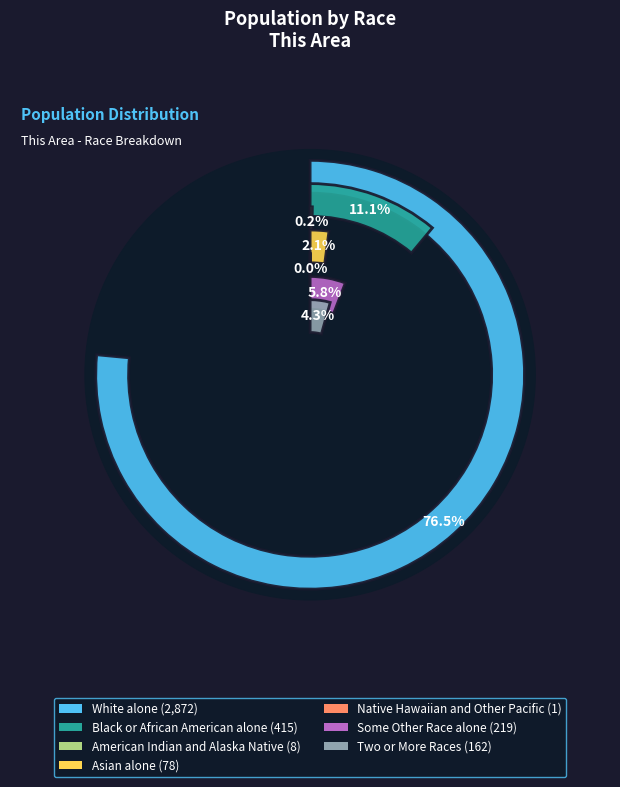

How much of the chart is everything except Native Hawaiian and Other Pacific?

100.0%